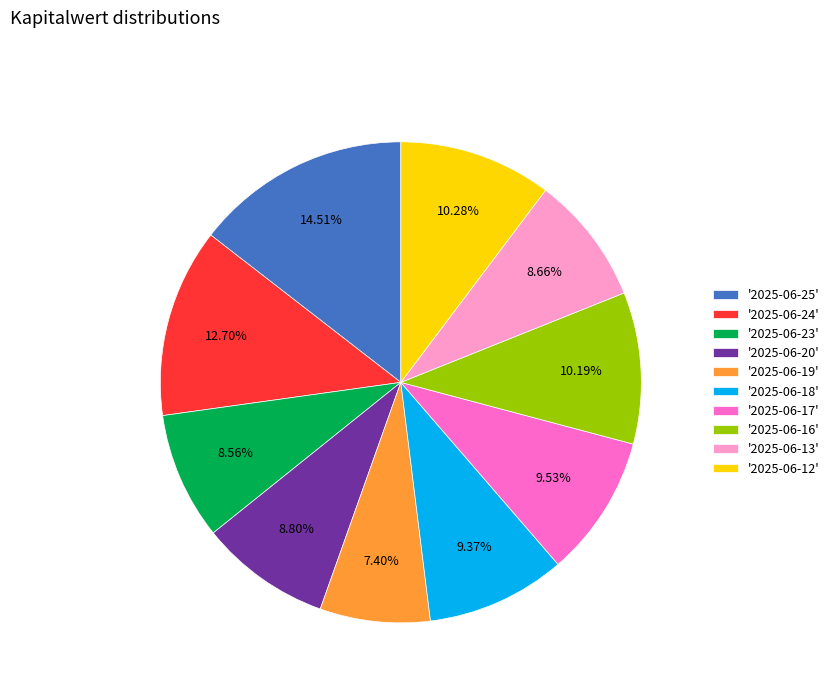

Count the number of slices in the pie.

10